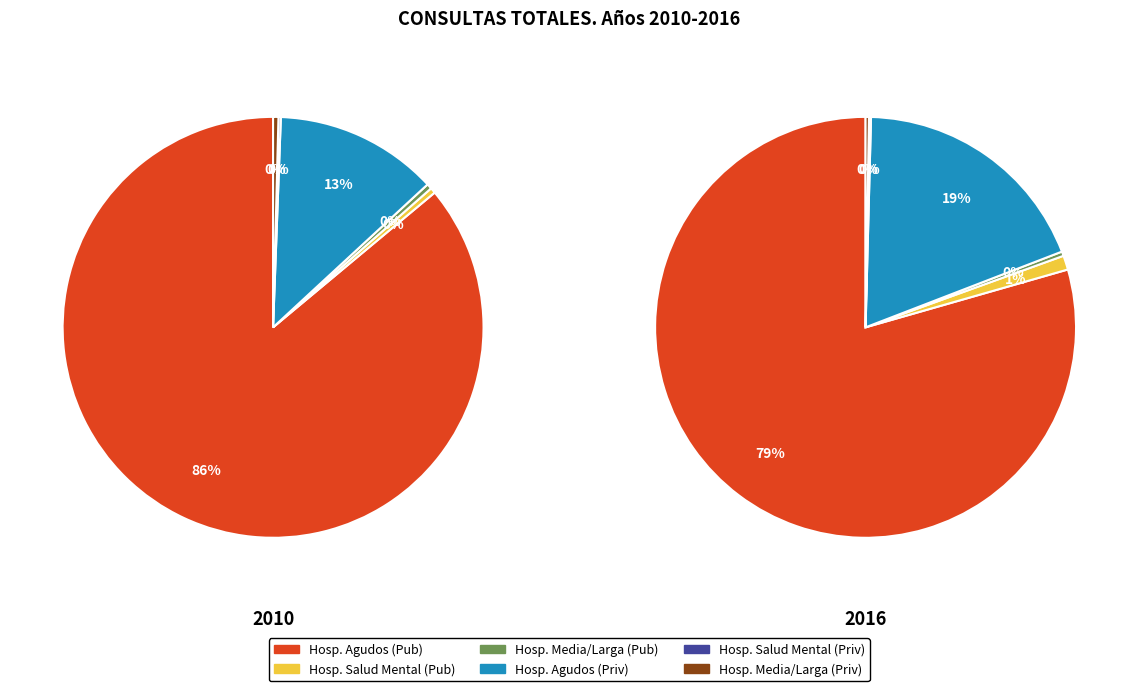

Does any single category account for the majority?

Yes